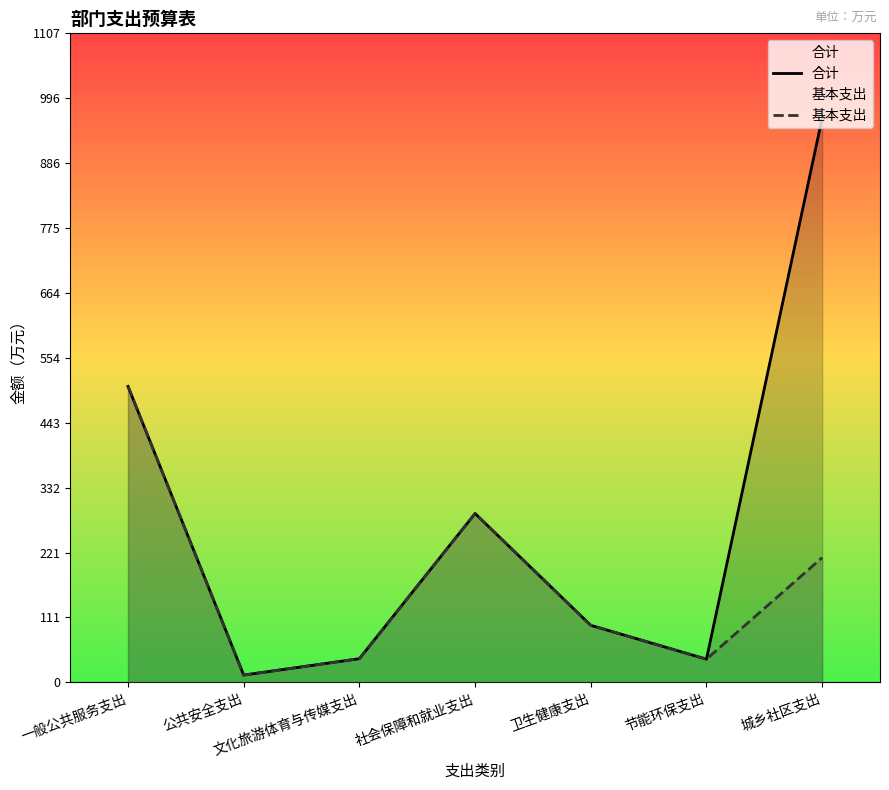

Is it true that 基本支出 equals 39.6 at 节能环保支出?

True